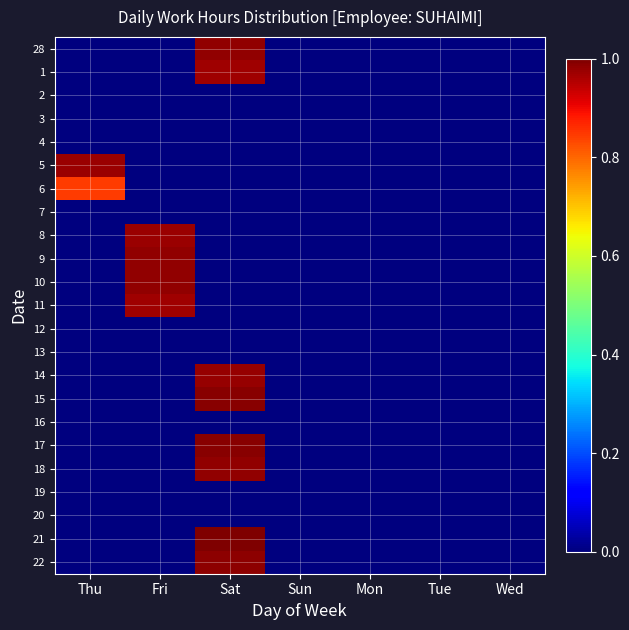

How many data points does each series have?

7